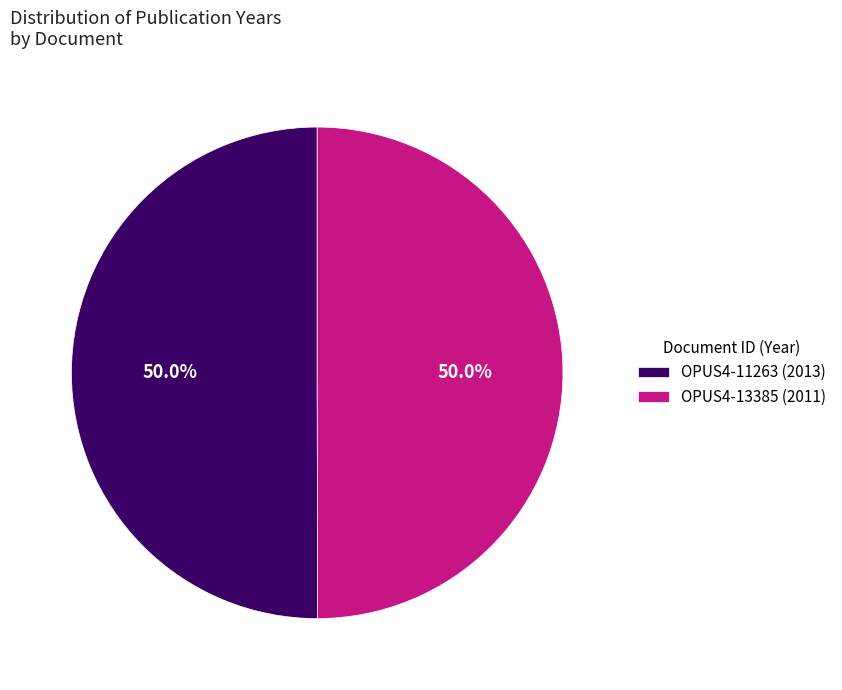

What portion of the pie excludes OPUS4-13385 (2011)?

50.0%